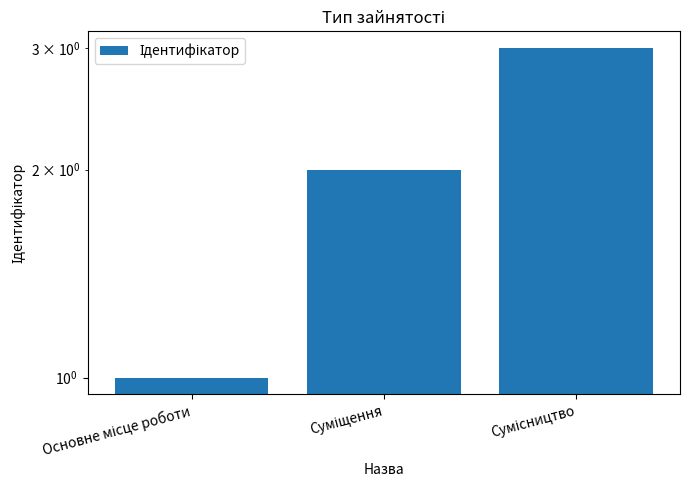

List the labels in order of value, smallest first.

Основне місце роботи, Суміщення, Сумісництво